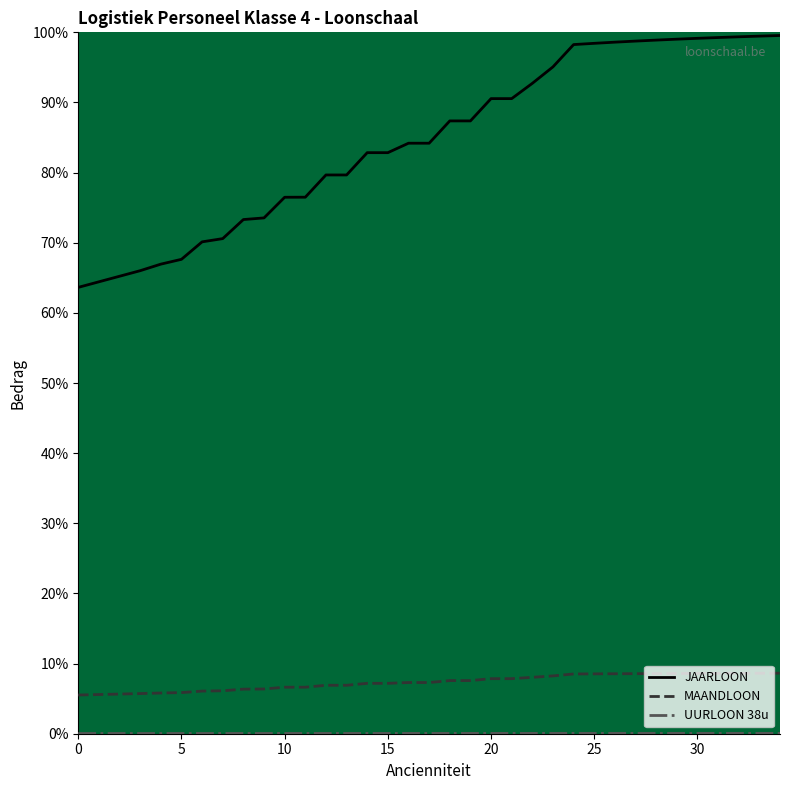

Which series has the largest total across all categories?

JAARLOON